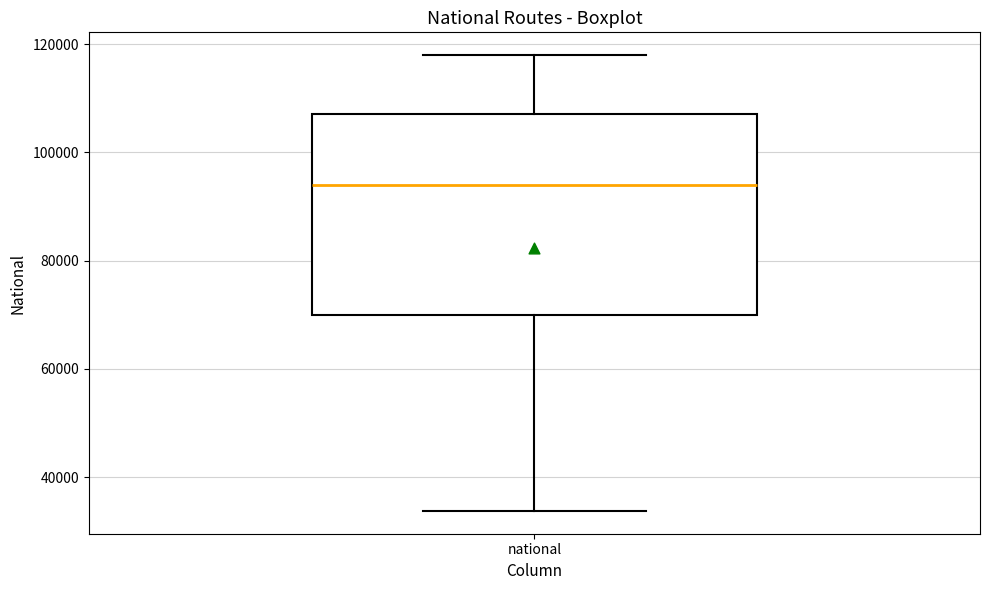

Read this box plot against the y-axis: the position of the median line, the range covered by the box, and the ends of both whiskers. The values are not printed on the chart, so give them approximately, as read against the axis.

median 94000, box 70000 to 108000, whiskers 34000 to 118000